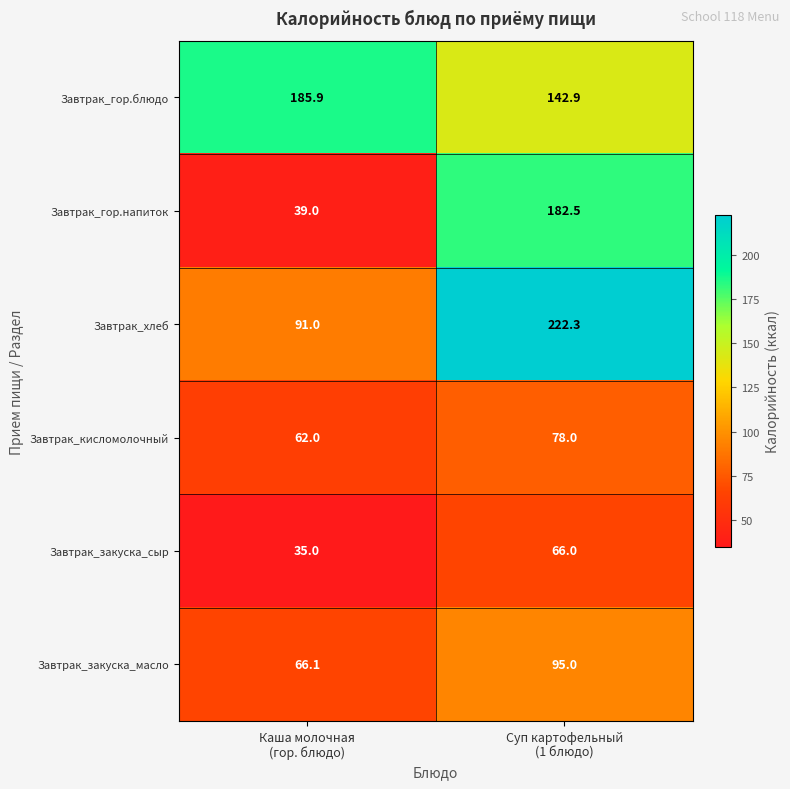

Reading left to right, extract all data points from this chart.

Завтрак_гор.блюдо: 185.9	142.9
Завтрак_гор.напиток: 39.0	182.5
Завтрак_хлеб: 91.0	222.3
Завтрак_кисломолочный: 62.0	78.0
Завтрак_закуска_сыр: 35.0	66.0
Завтрак_закуска_масло: 66.1	95.0